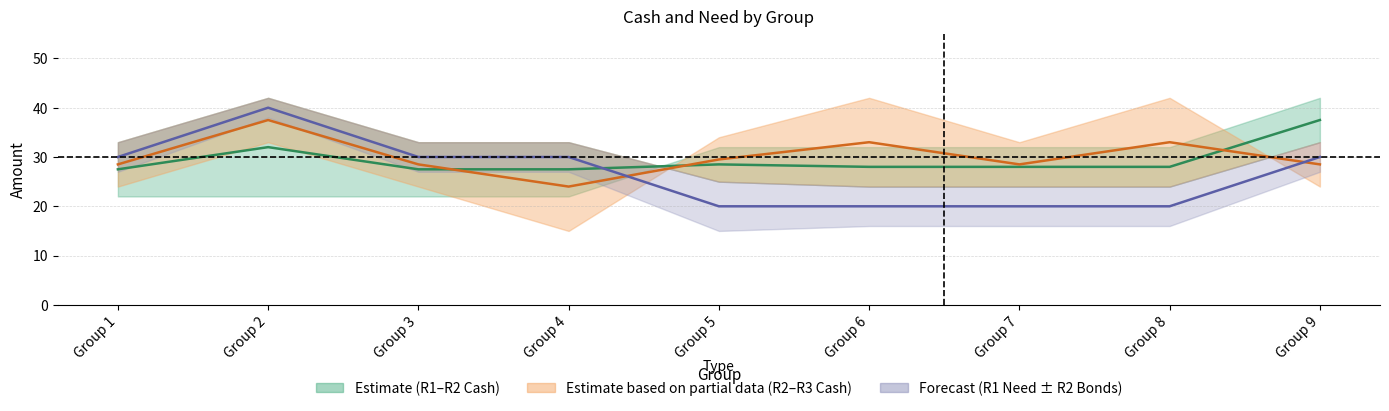

At Group 2, list the series in order from largest to smallest.

R1 Need Mid, R2–R3 Cash Mid, R1–R2 Cash Mid